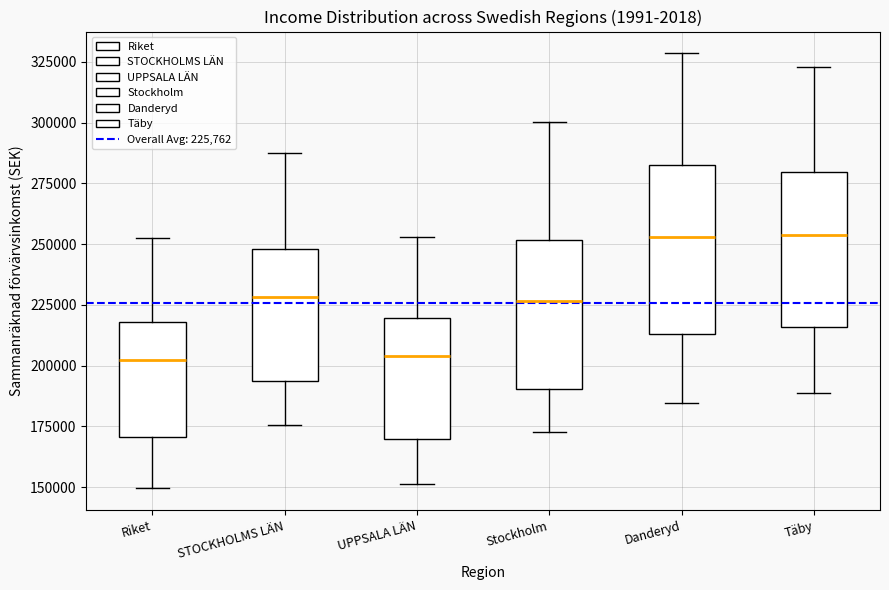

Comparing the boxes themselves (not the whiskers), which one is the tallest?

Danderyd